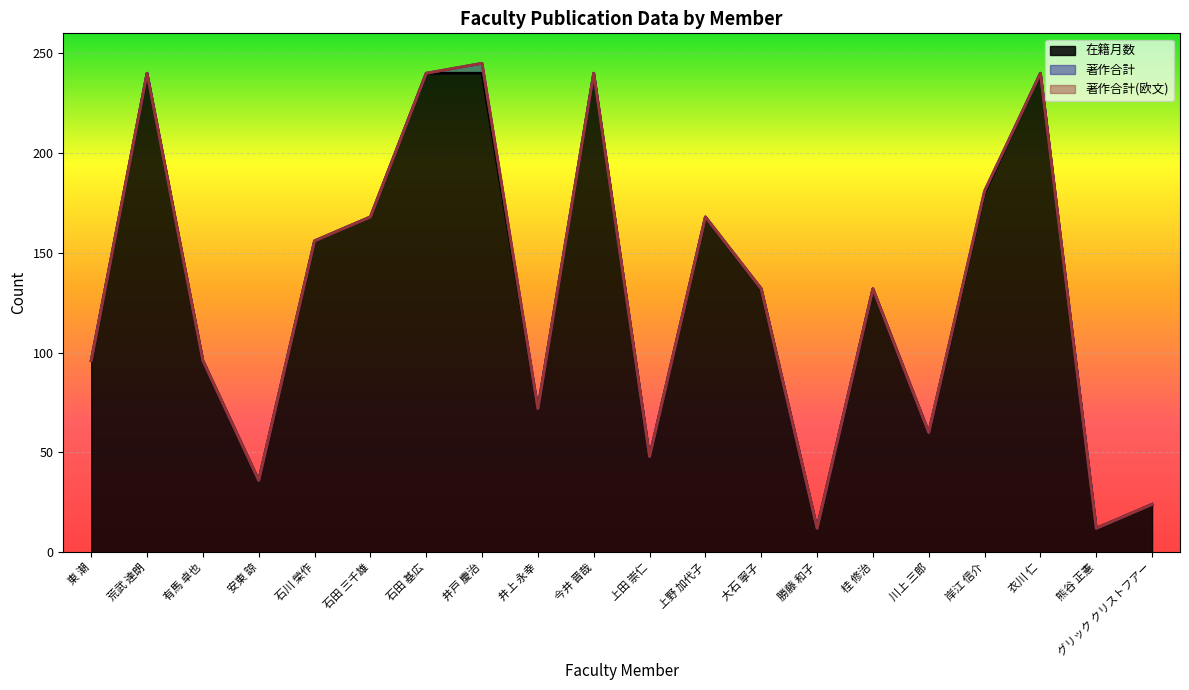

Which series has the widest spread of values?

在籍月数